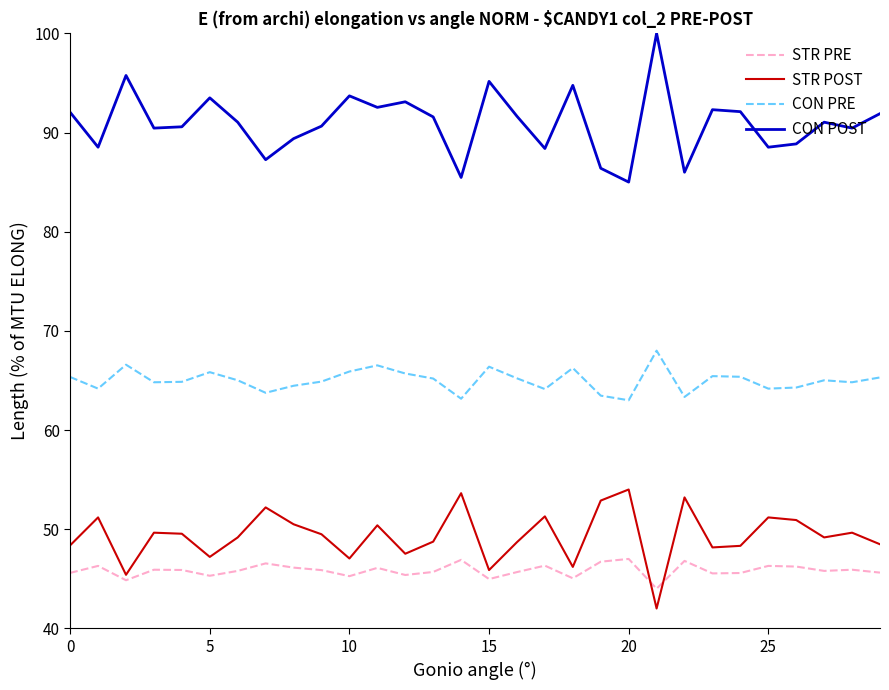

What is the sum of all STR PRE values?

1375.0